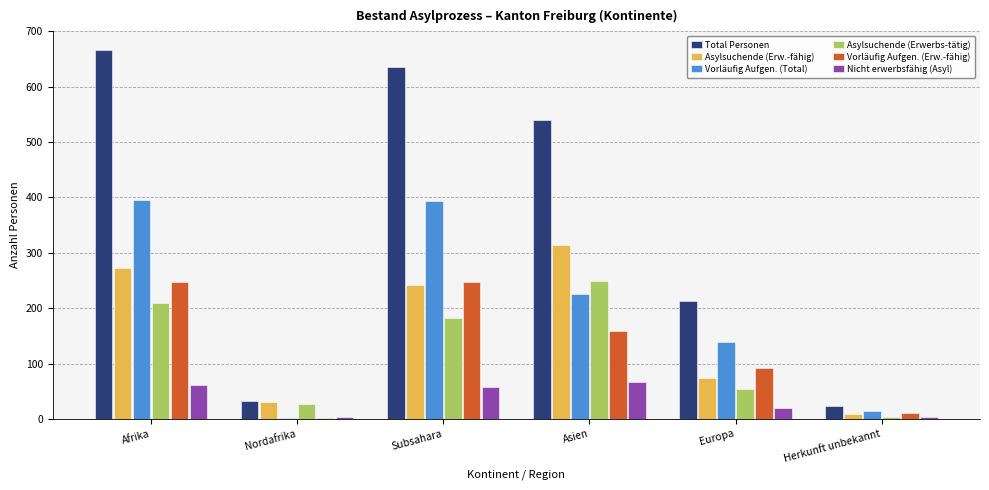

What is the approximate value of Vorläufig Aufgen. (Erw.-fähig) at Europa?

92